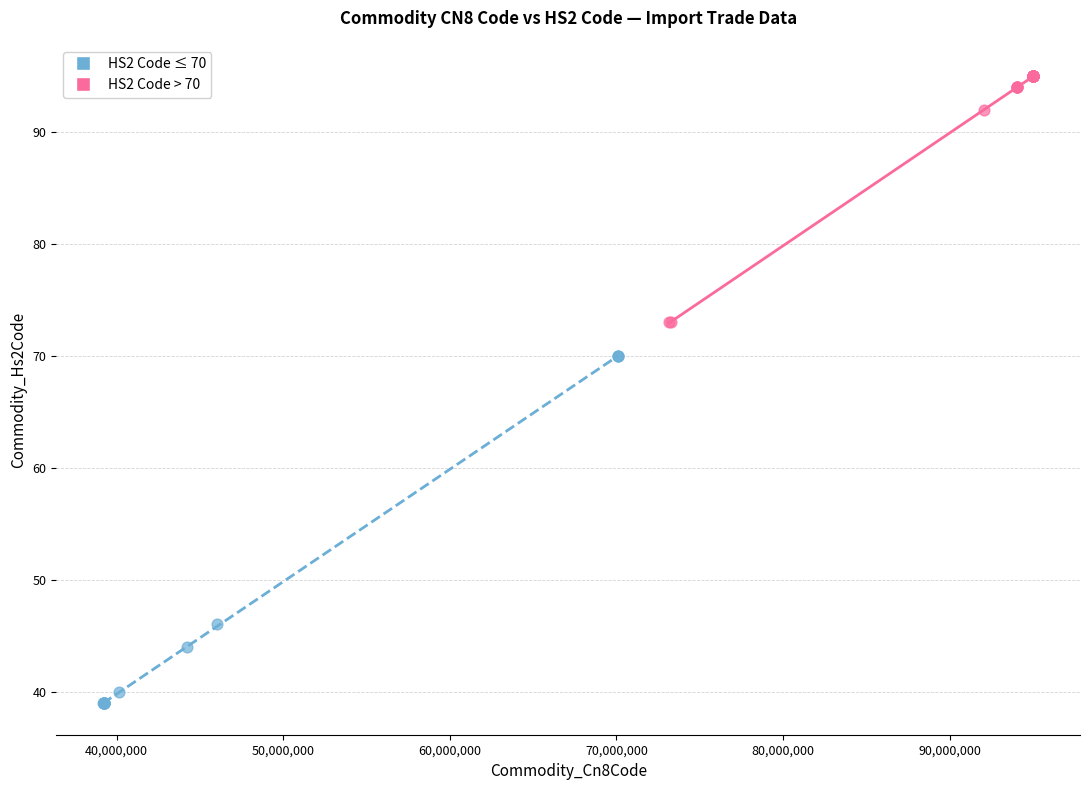

Which series contains the lowest Y value?

HS2 Code ≤ 70